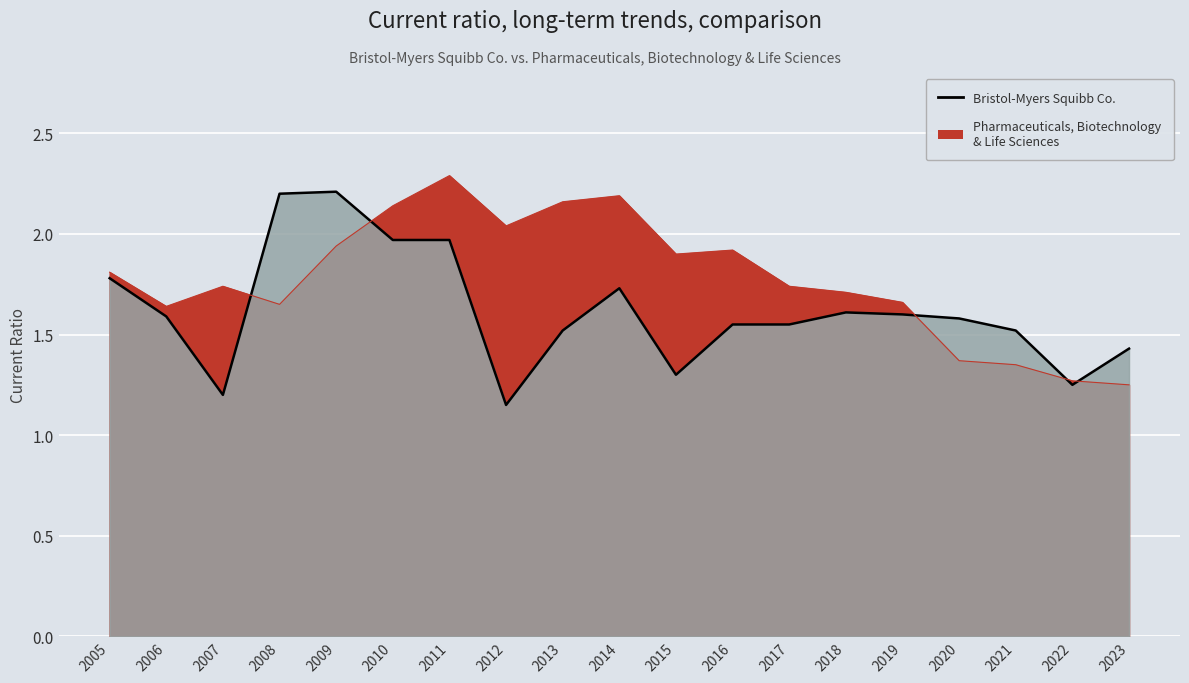

Does the chart display data point markers on the line(s)?

No